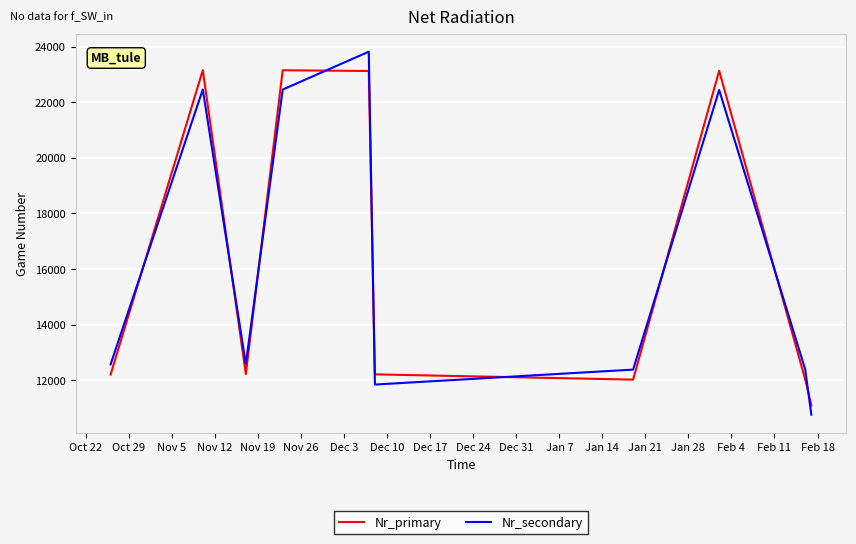

Which series has the largest range (max minus min)?

Nr_secondary